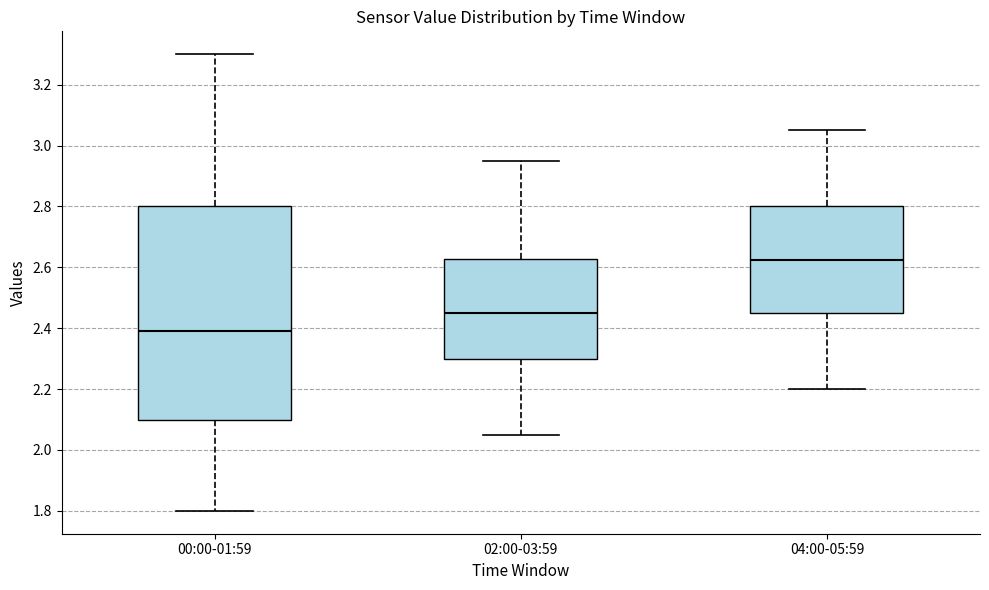

Which box's median line is the lowest?

00:00-01:59